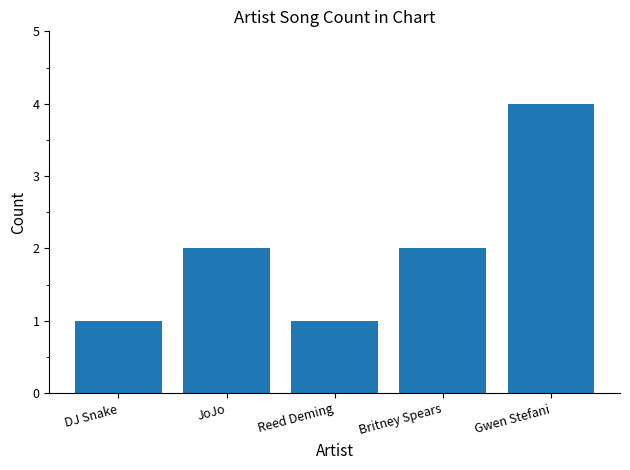

Reading right to left, transcribe all the data shown in this chart.

4	2	1	2	1